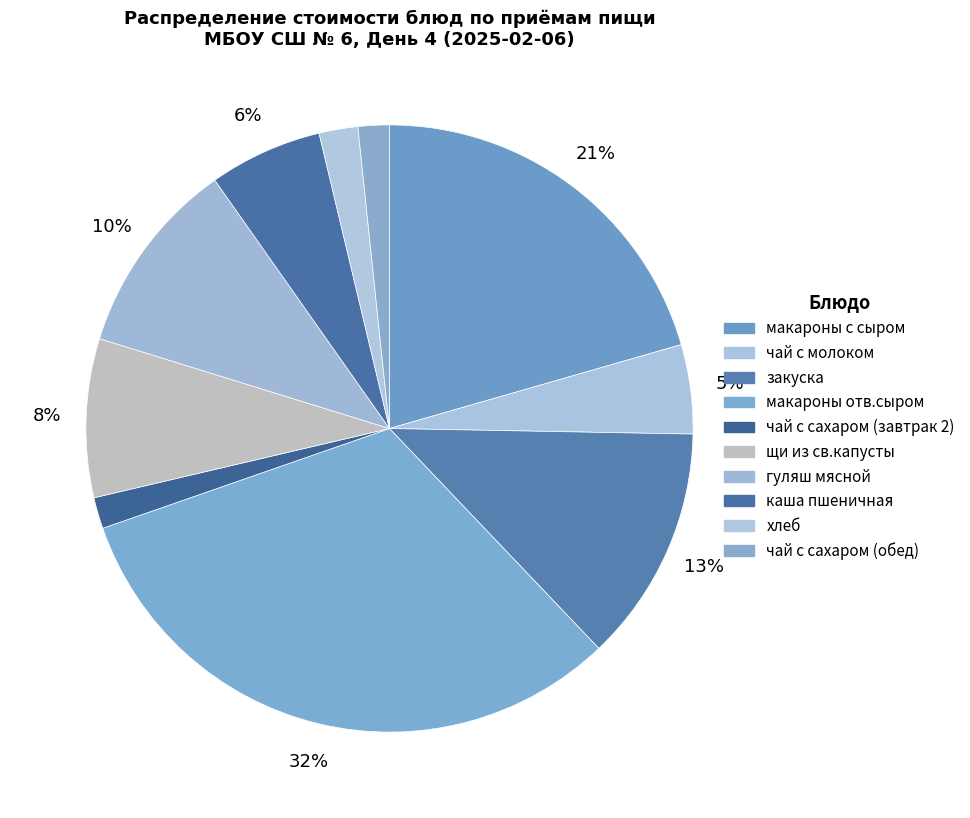

How many segments does this pie chart have?

10